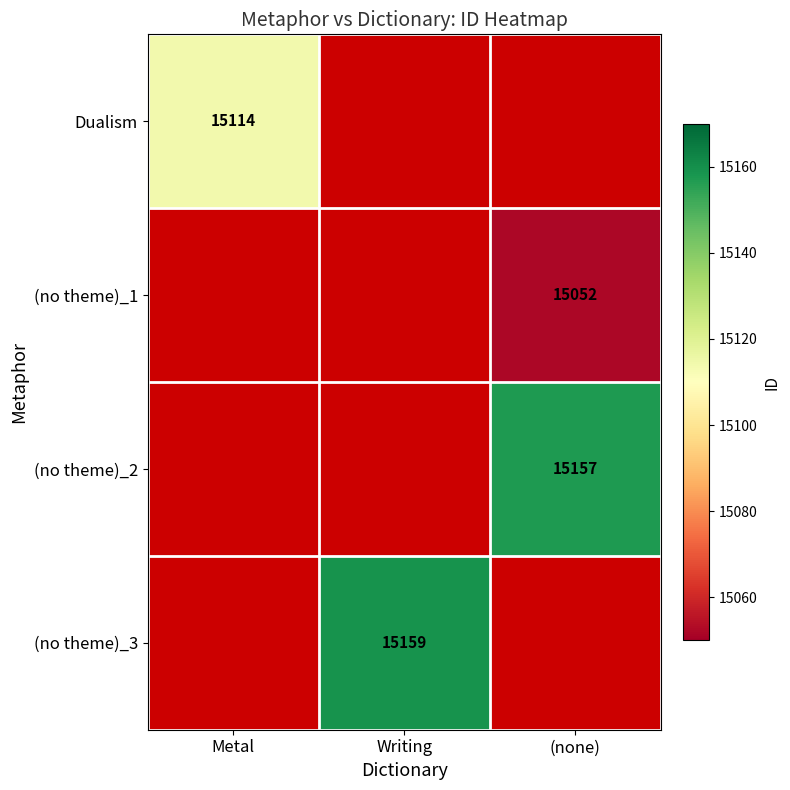

The Dualism series shows 26599.2 at Metal. True or false?

False